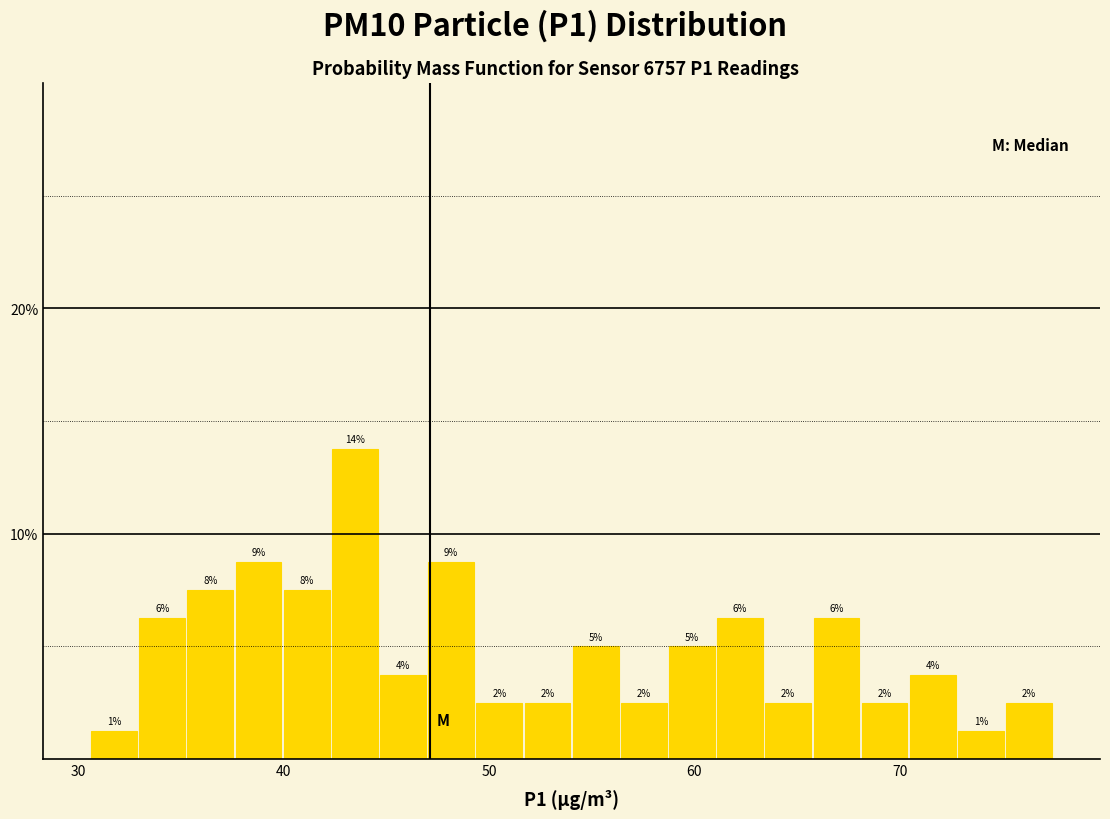

Around what value on the x-axis is the tallest bar? Give the approximate position of its centre, as read against the axis.

43